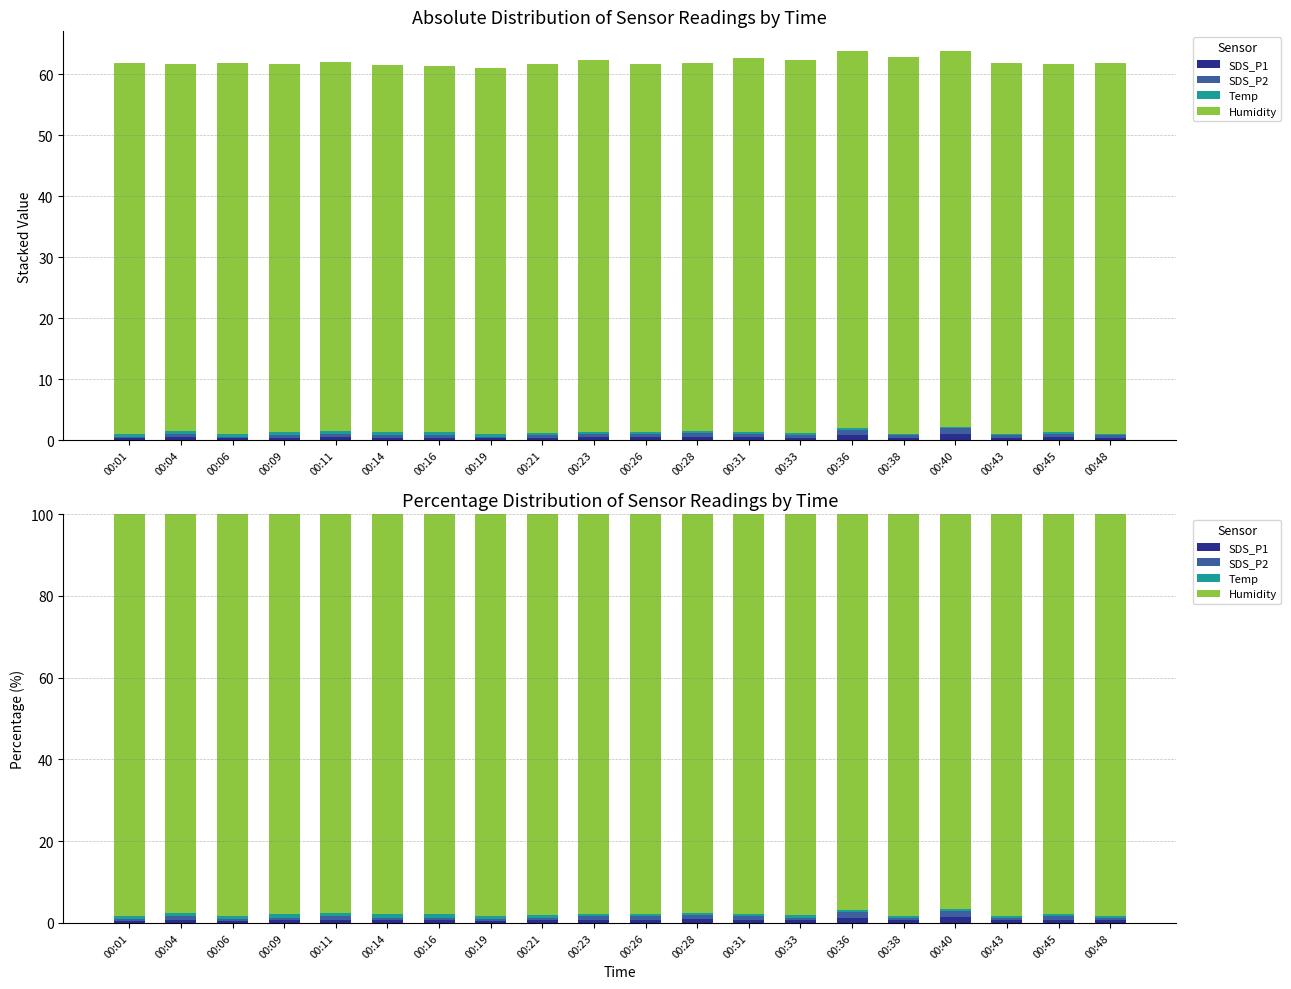

Rank the series by their maximum value, from highest to lowest.

Humidity, SDS_P1, SDS_P2, Temp